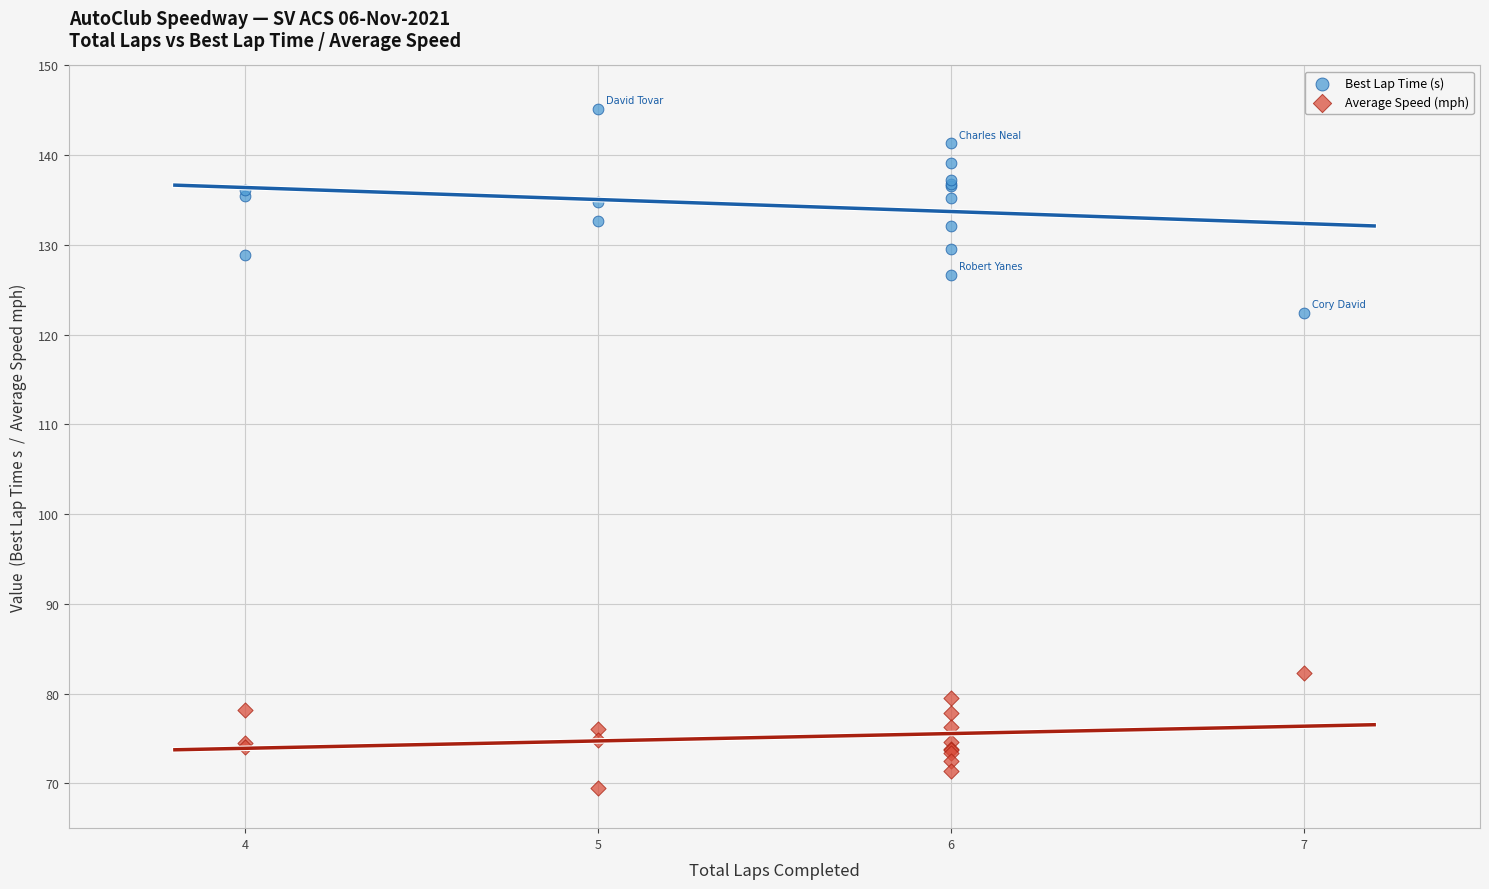

Which series has the widest spread of Y values?

Best Lap Time (s)